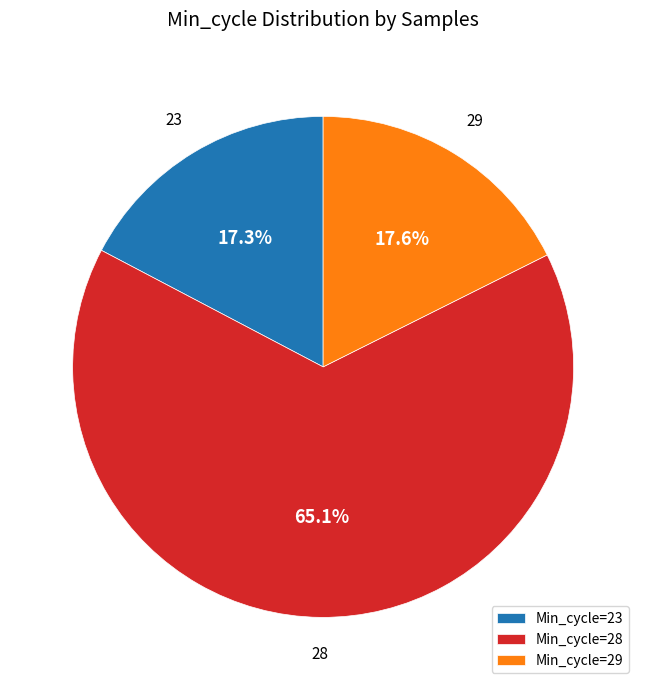

What percentage do 23 and 29 together represent?

34.9%